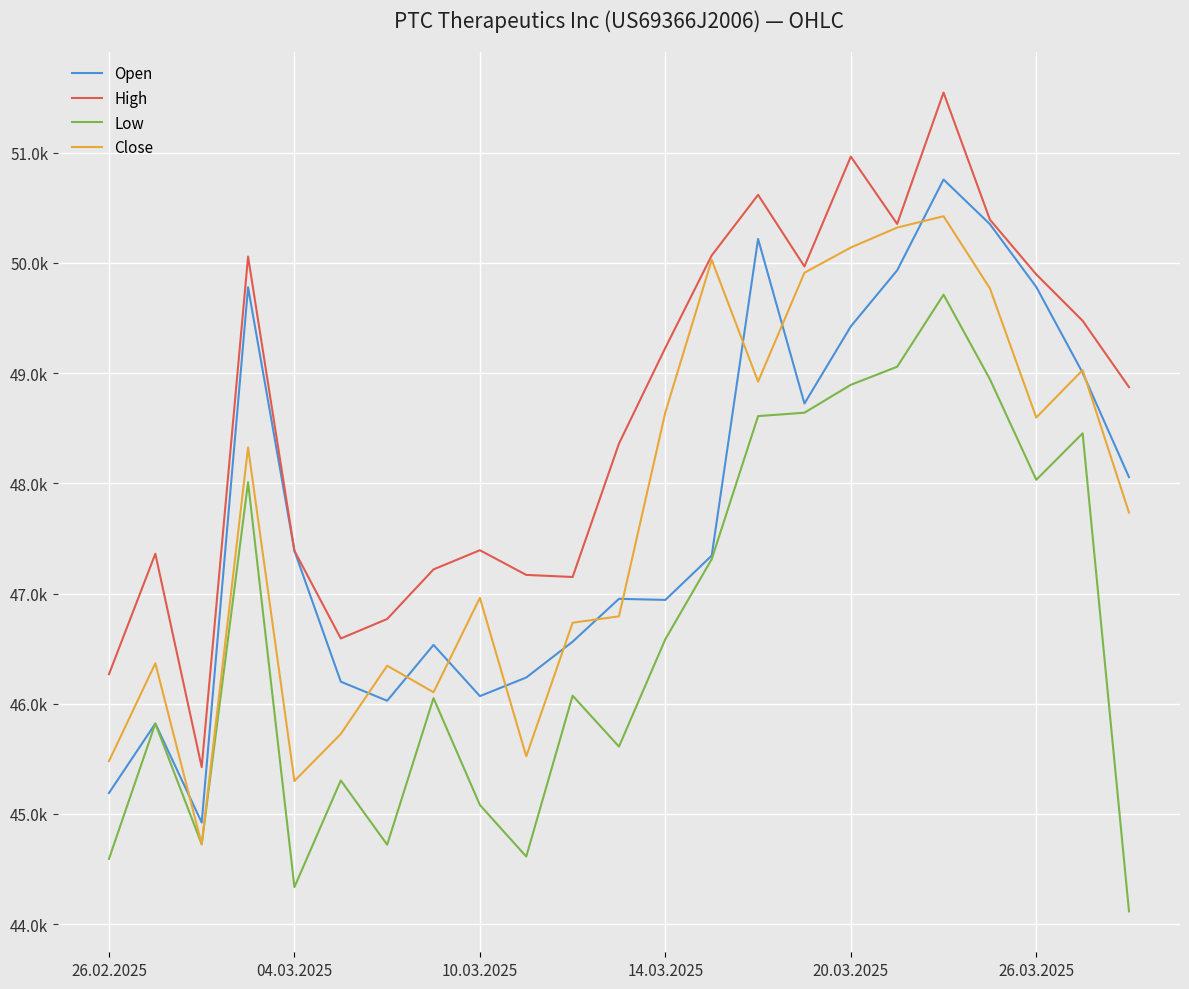

Does the chart have visible grid lines?

Yes